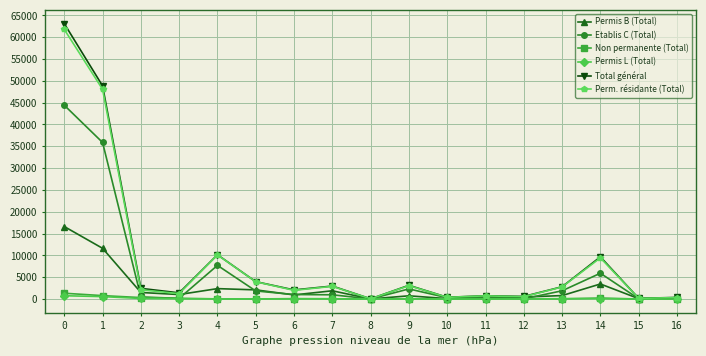

True or false: Permis B (Total) has more than 2 interior local peaks.

True